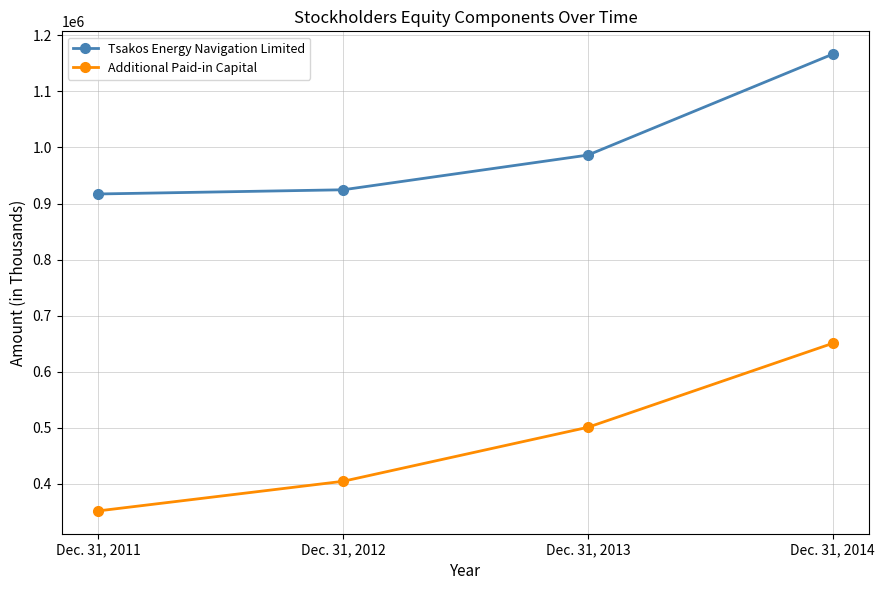

Rank the series by their average value, from lowest to highest.

Additional Paid-in Capital, Tsakos Energy Navigation Limited